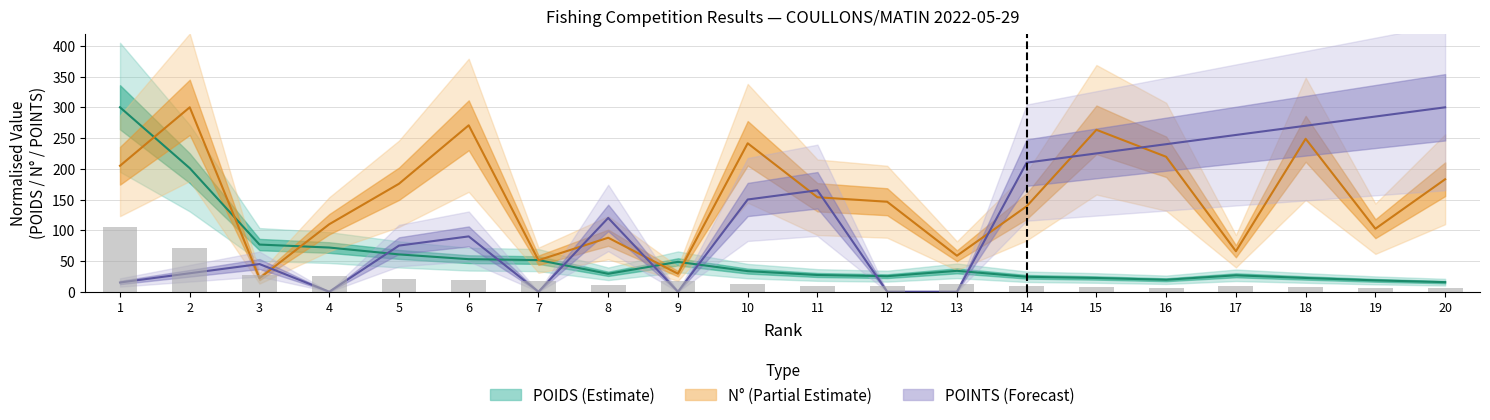

Is the value of POINTS at 12 greater than the value of N at 16?

No